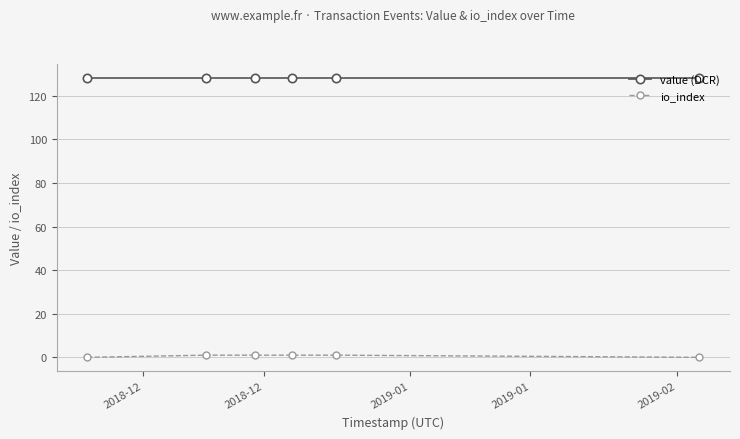

List the series in order of their peak value, highest first.

value (DCR), io_index